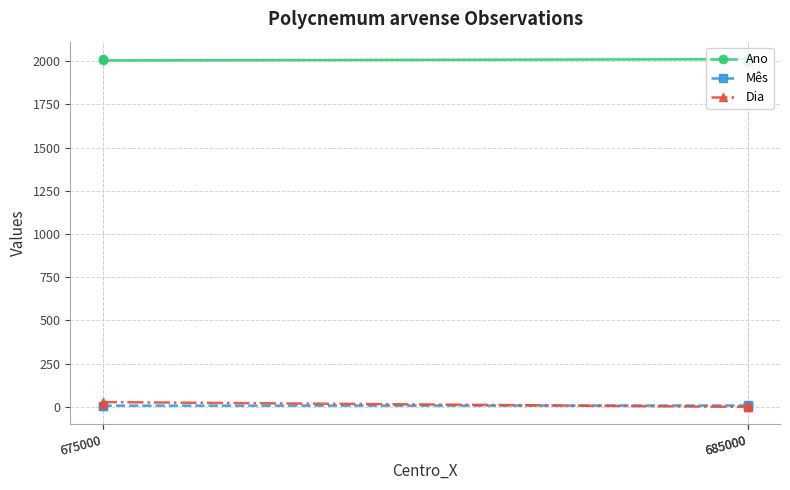

Is this an area chart (filled region under the line)?

No